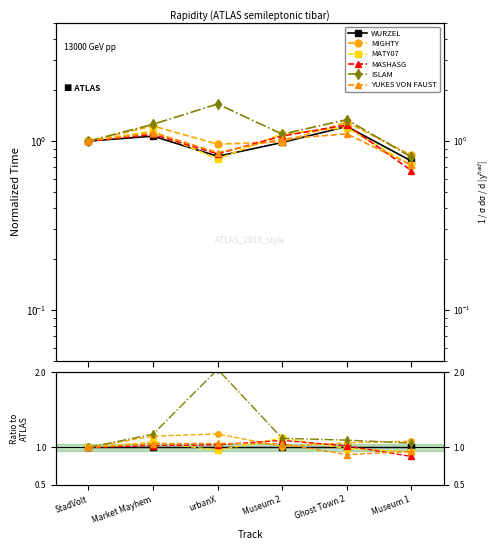

Reading left to right, extract all data points from this chart.

WURZEL: StadVolt=1.0	Market Mayhem=1.0	urbanX=1.0	Museum 2=1.0	Ghost Town 2=1.0	Museum 1=1.0
MIGHTY: StadVolt=1.0	Market Mayhem=1.1	urbanX=1.2	Museum 2=1.0	Ghost Town 2=1.1	Museum 1=1.1
MATY07: StadVolt=1.0	Market Mayhem=1.1	urbanX=1.0	Museum 2=1.1	Ghost Town 2=1.0	Museum 1=0.9
MASHASG: StadVolt=1.0	Market Mayhem=1.0	urbanX=1.0	Museum 2=1.1	Ghost Town 2=1.0	Museum 1=0.9
ISLAM: StadVolt=1.0	Market Mayhem=1.2	urbanX=2.0	Museum 2=1.1	Ghost Town 2=1.1	Museum 1=1.1
YUKES VON FAUST: StadVolt=1.0	Market Mayhem=1.1	urbanX=1.1	Museum 2=1.0	Ghost Town 2=0.9	Museum 1=0.9